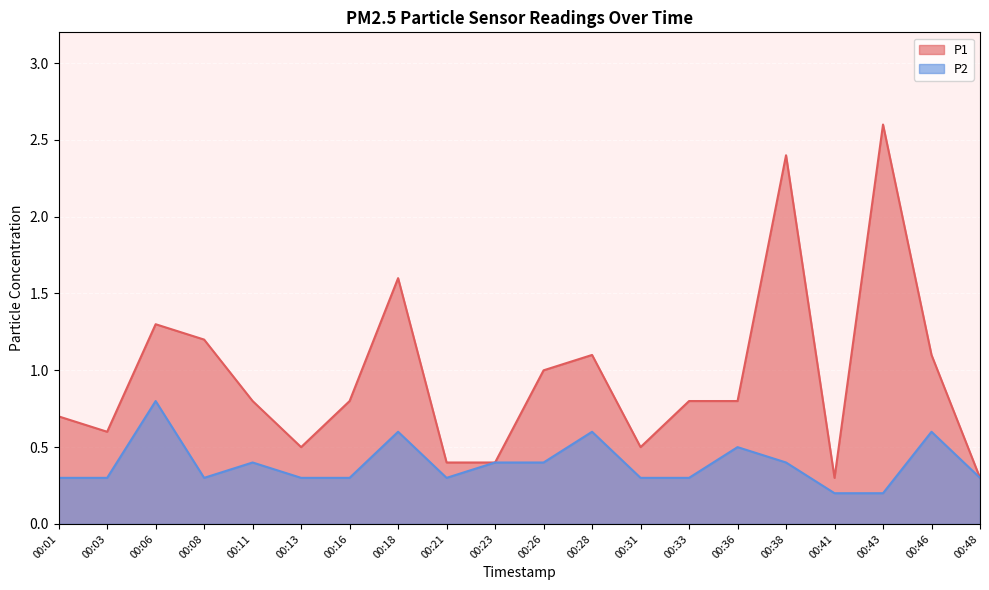

What is the value of the P1 point at the 7th from the left?

0.8